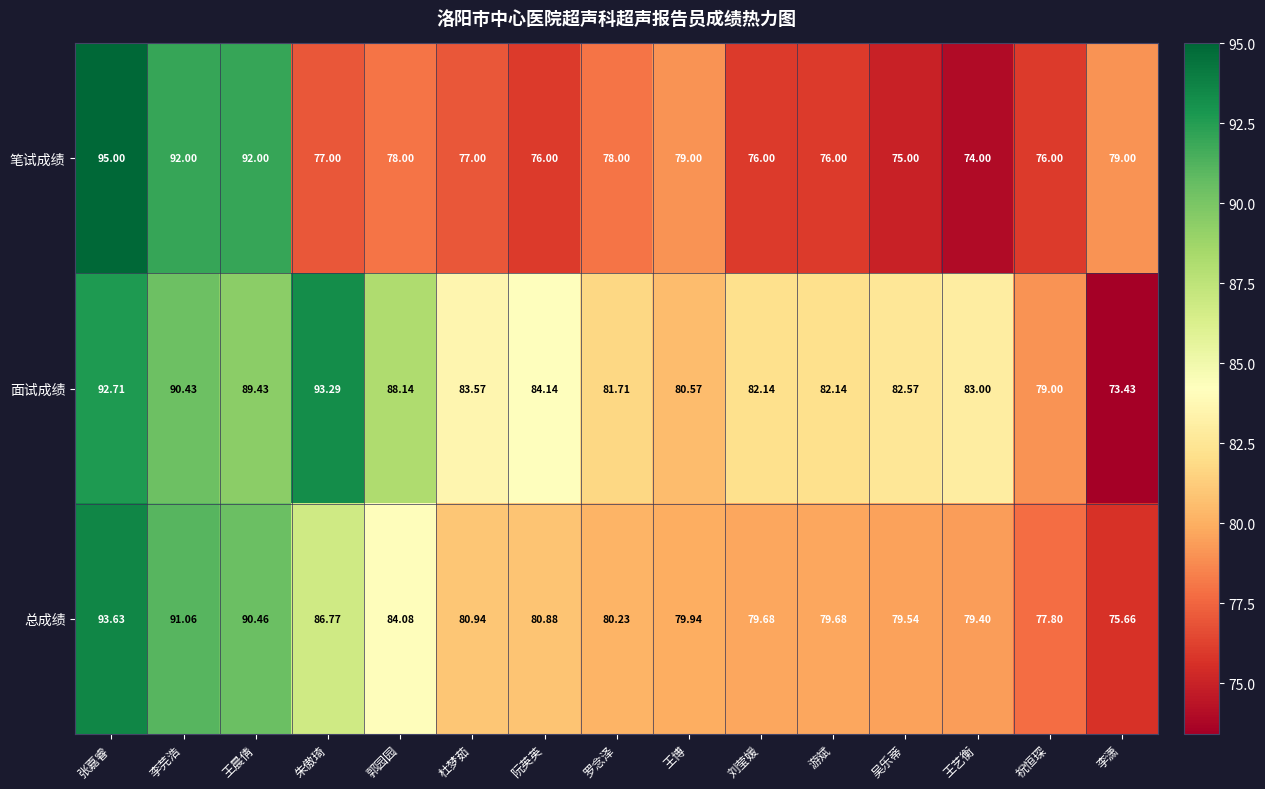

How many distinct data groups are displayed?

3